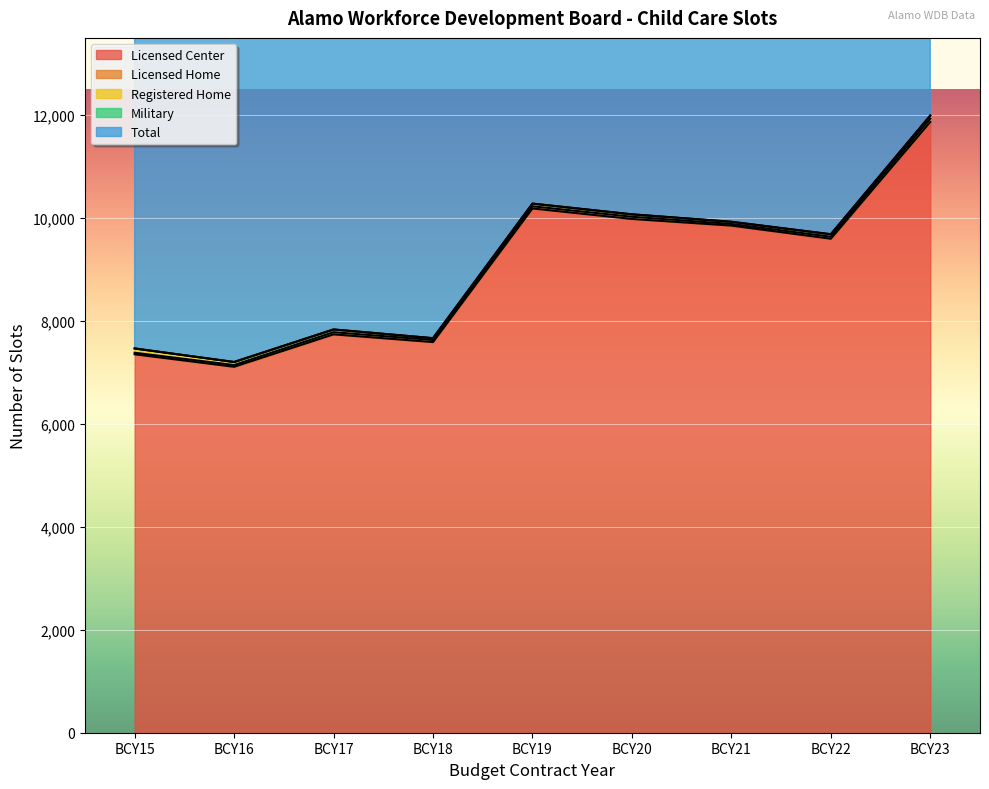

What is the difference between the highest and lowest values at BCY22?

9685